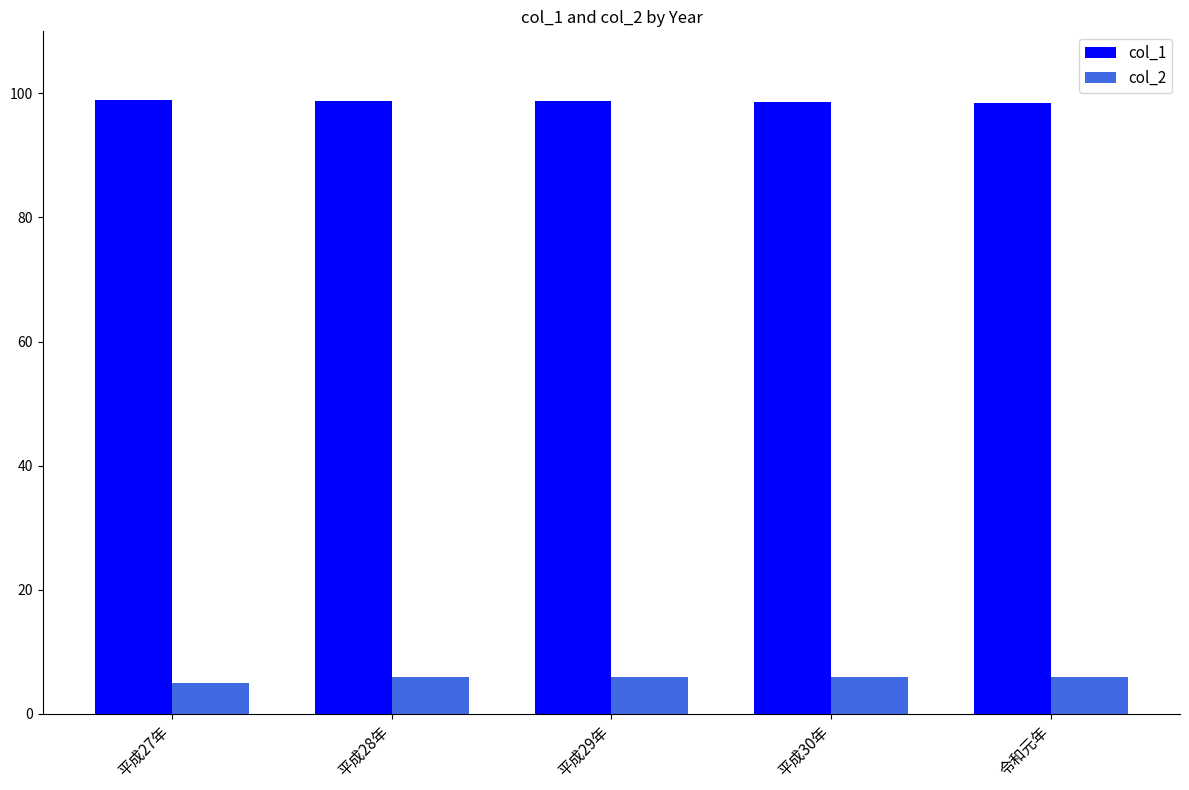

What is the spread (max minus min) of values at 平成27年?

94.0